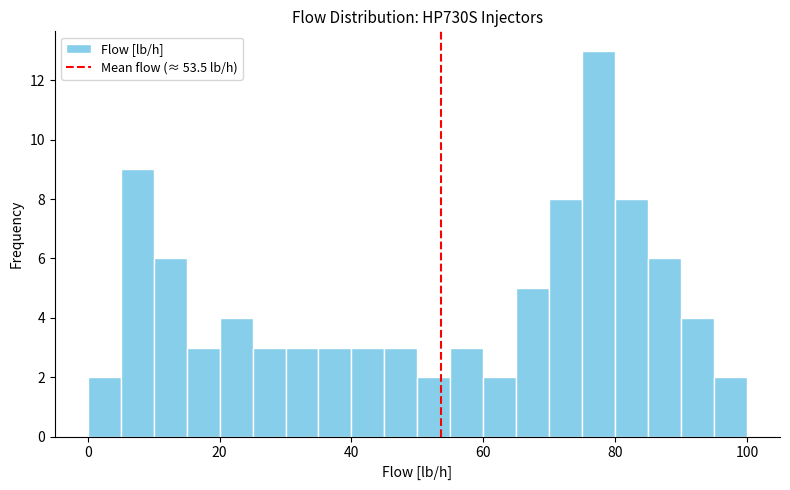

Around what value on the x-axis is the tallest bar? Give the approximate position of its centre, as read against the axis.

78